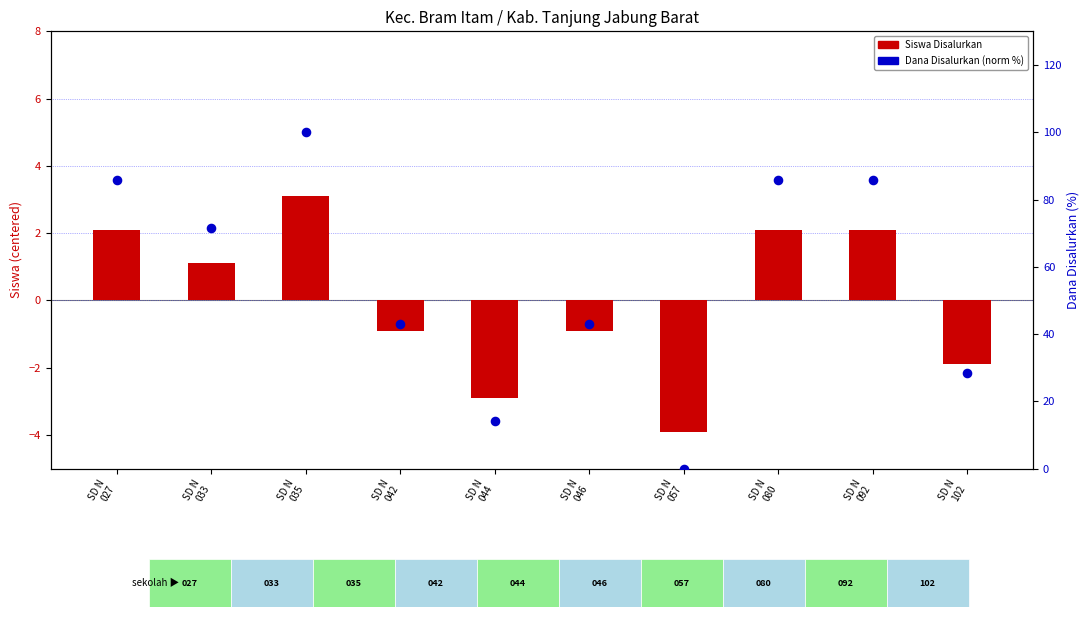

Which series has the largest total across all categories?

Dana Disalurkan (norm %)